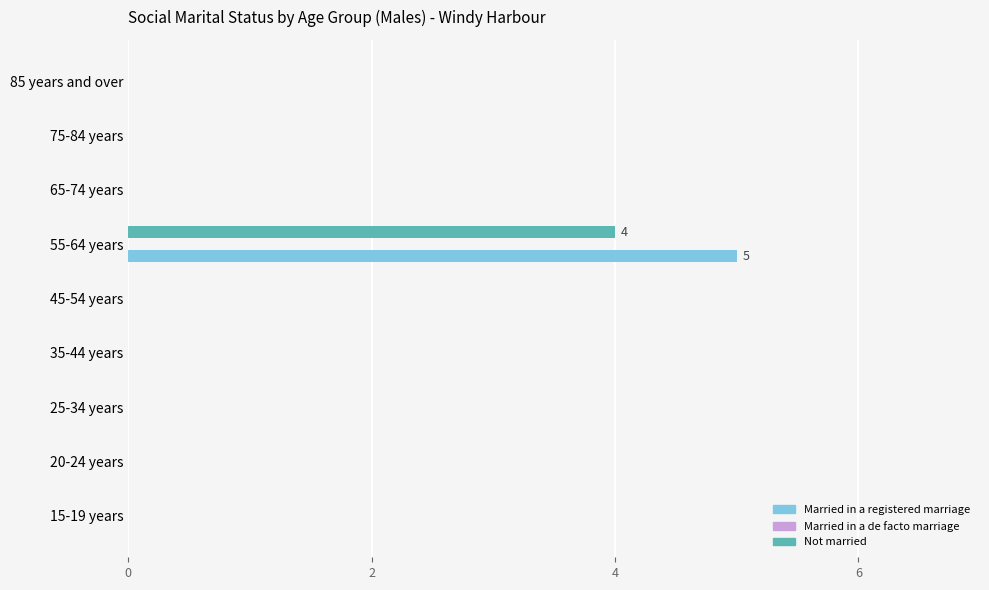

What is the average value of the Married in a registered marriage series?

1